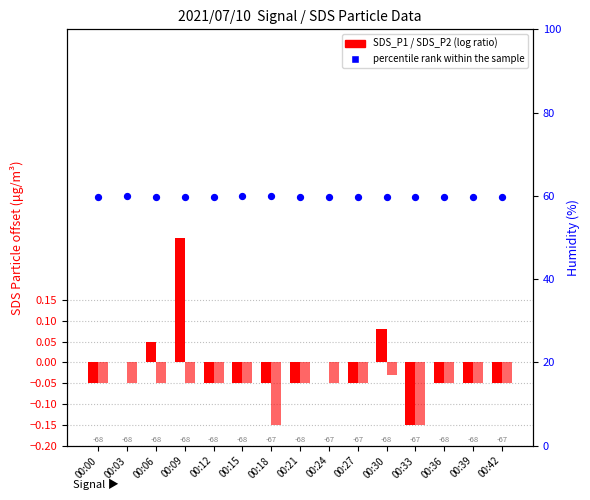

At how many categories does at least one series exceed 18?

15